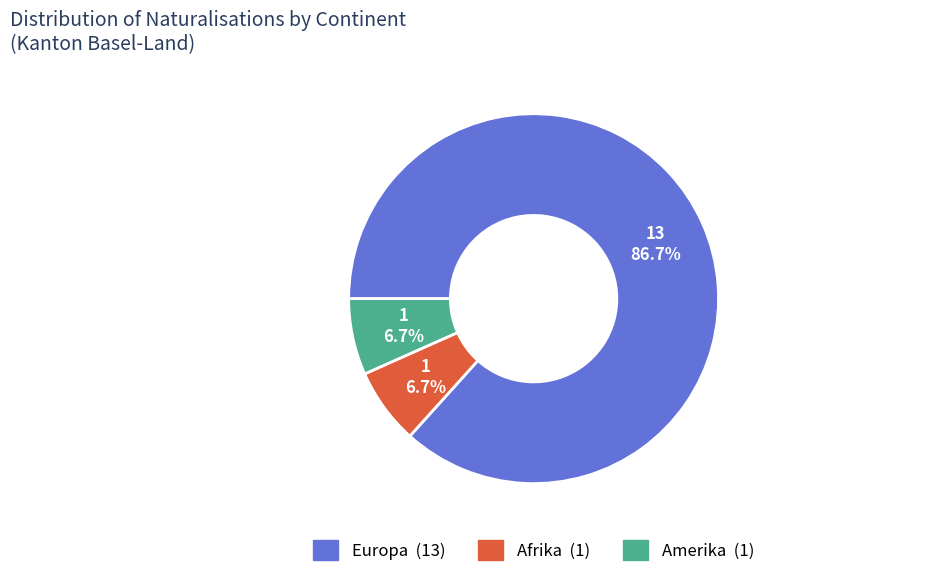

To the nearest percent, what is the combined percentage of Afrika and Europa?

93%